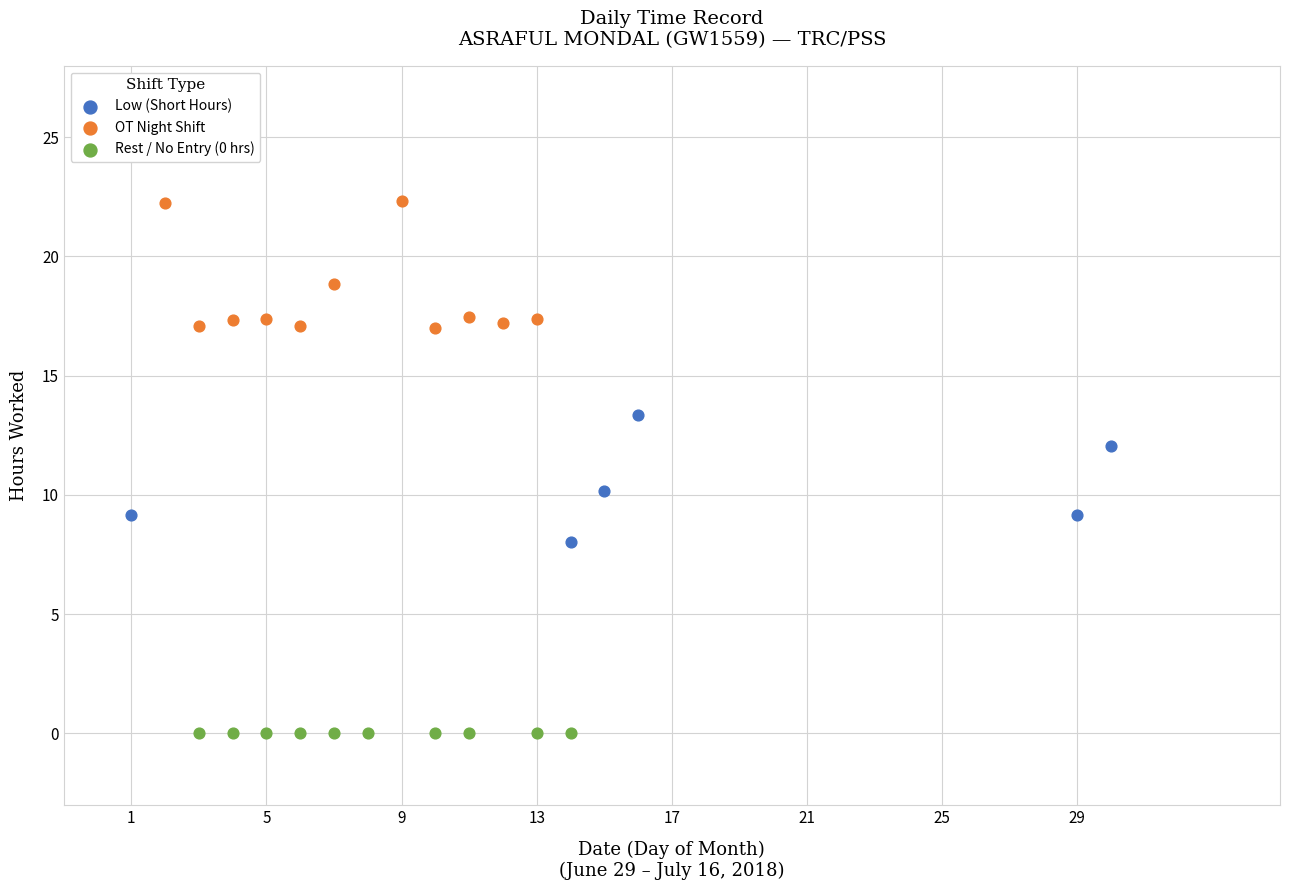

Which series reaches the maximum Y coordinate?

OT Night Shift